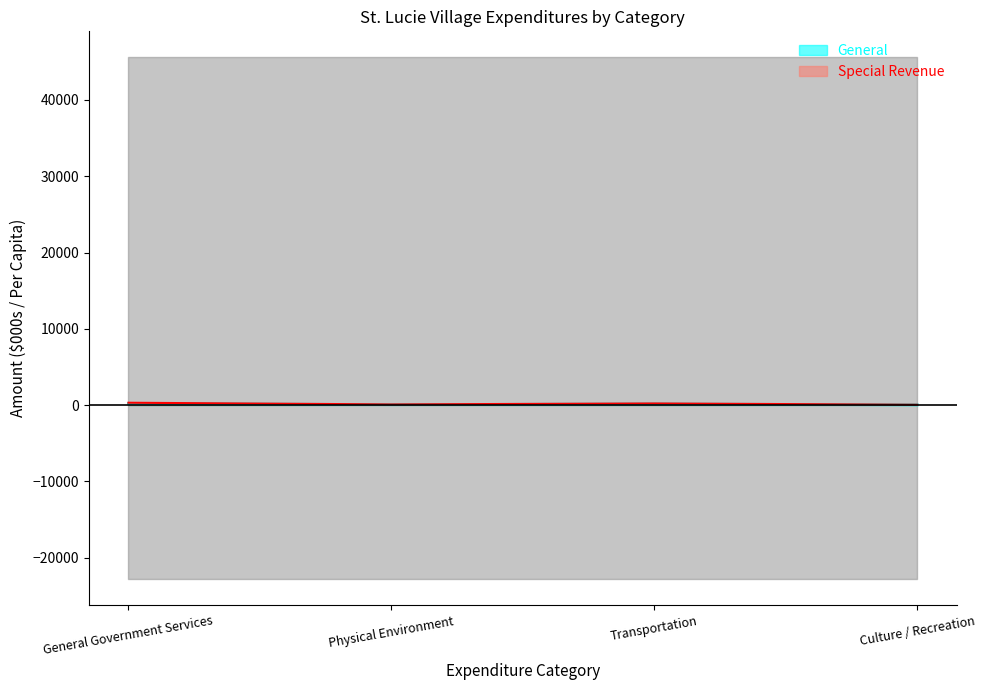

What is the value of the General point at the 3rd from the left?

146.8